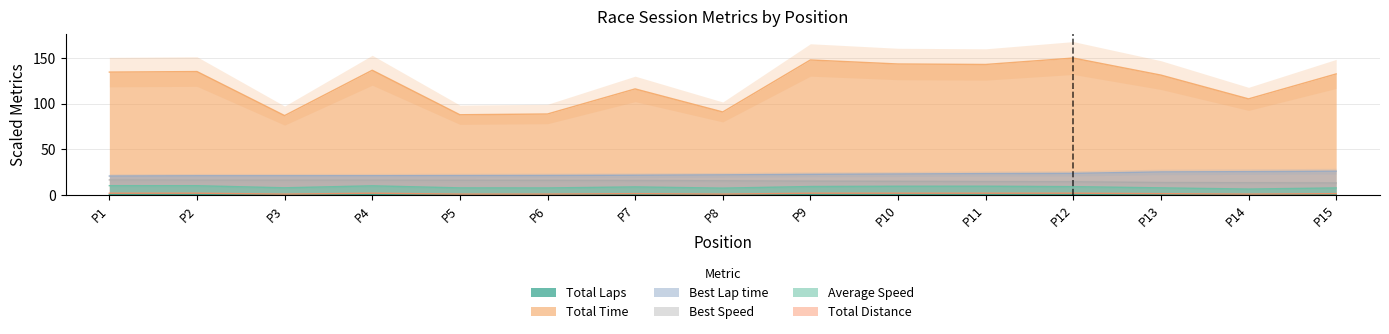

True or false: Best Speed has a value of 13.4 at P14.

True